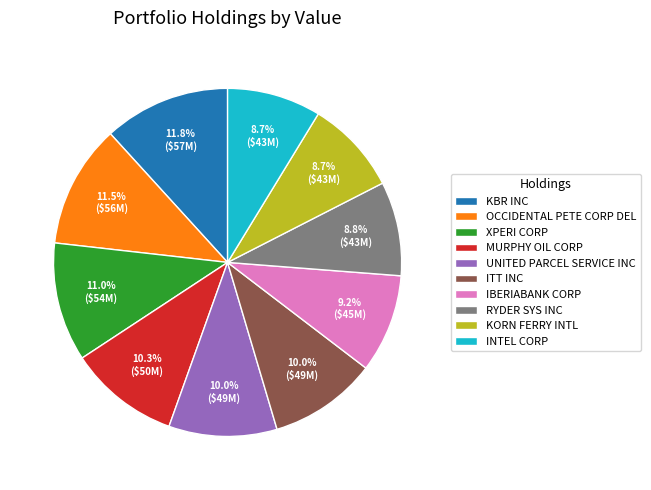

Is ITT INC the majority of the pie?

No